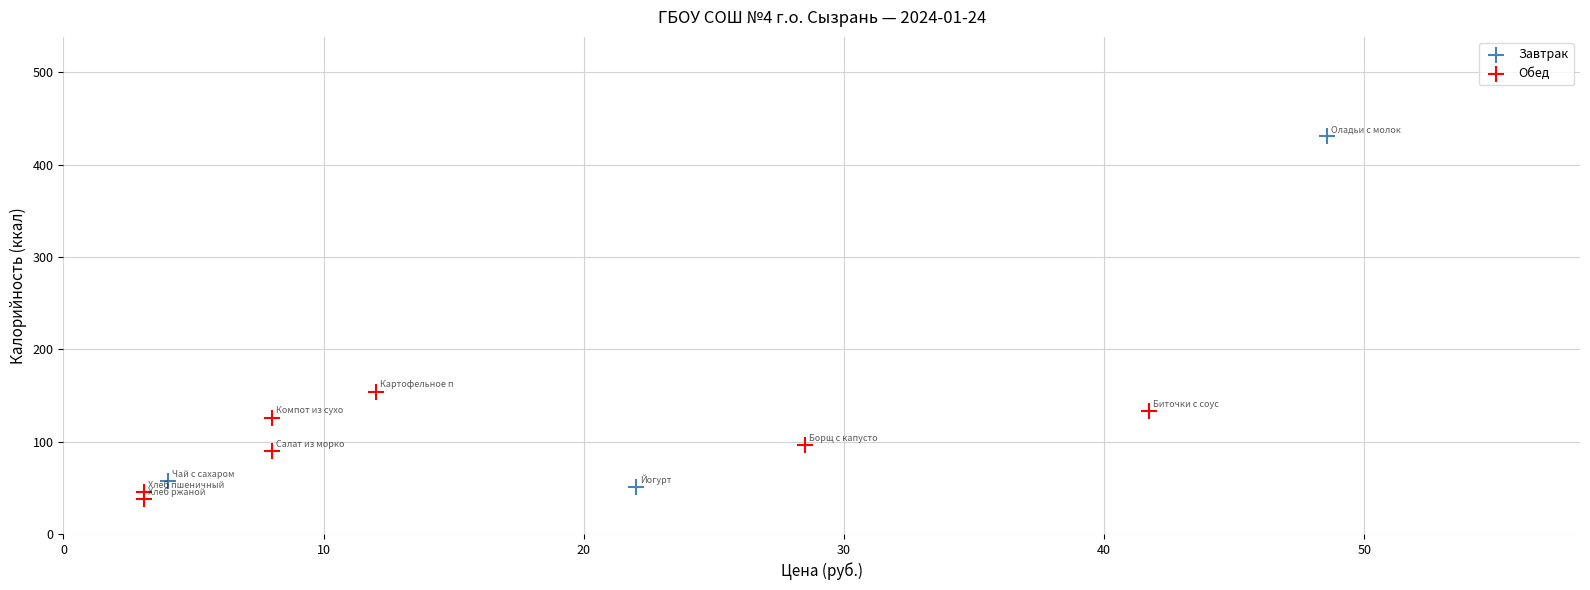

Which series contains the highest Y value?

Завтрак